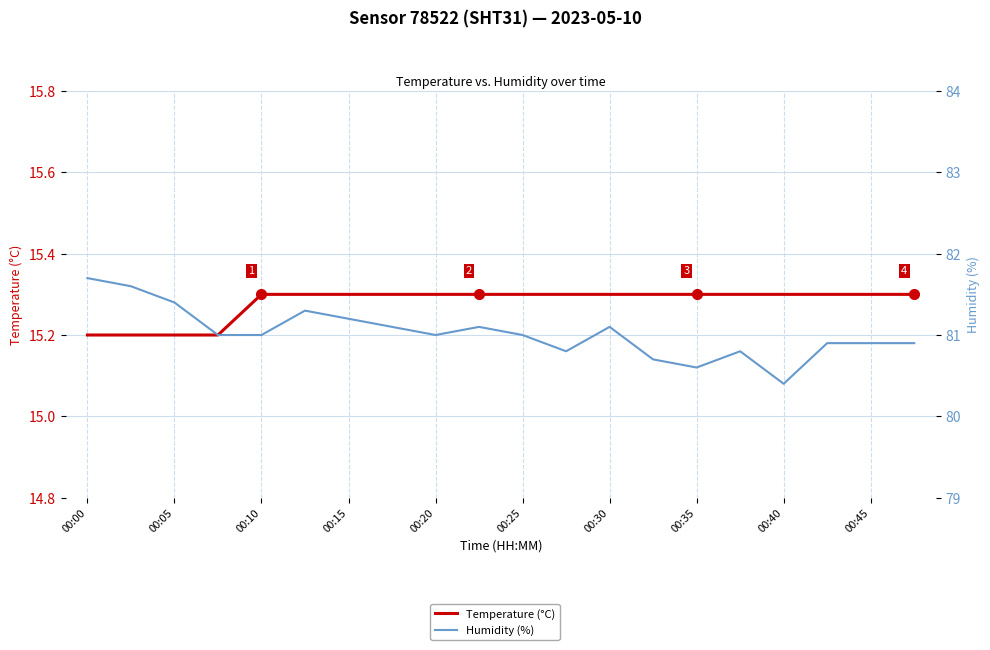

What are all the series names shown in the legend?

Temperature (°C), Humidity (%)